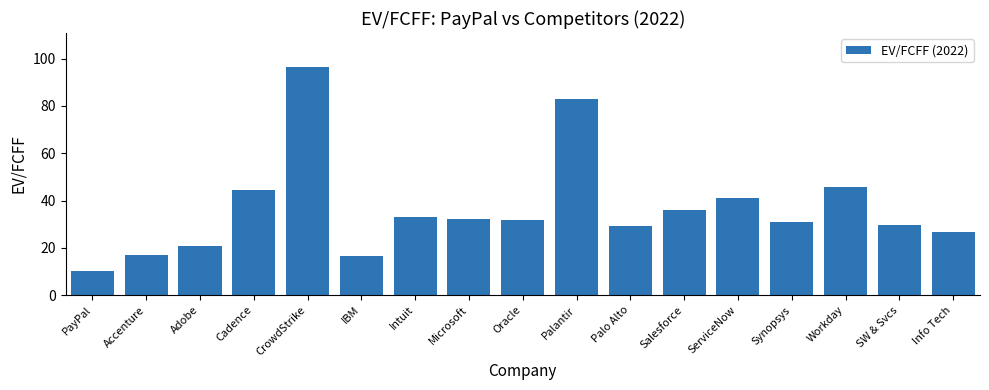

The value at Workday is 45.7. True or false?

True